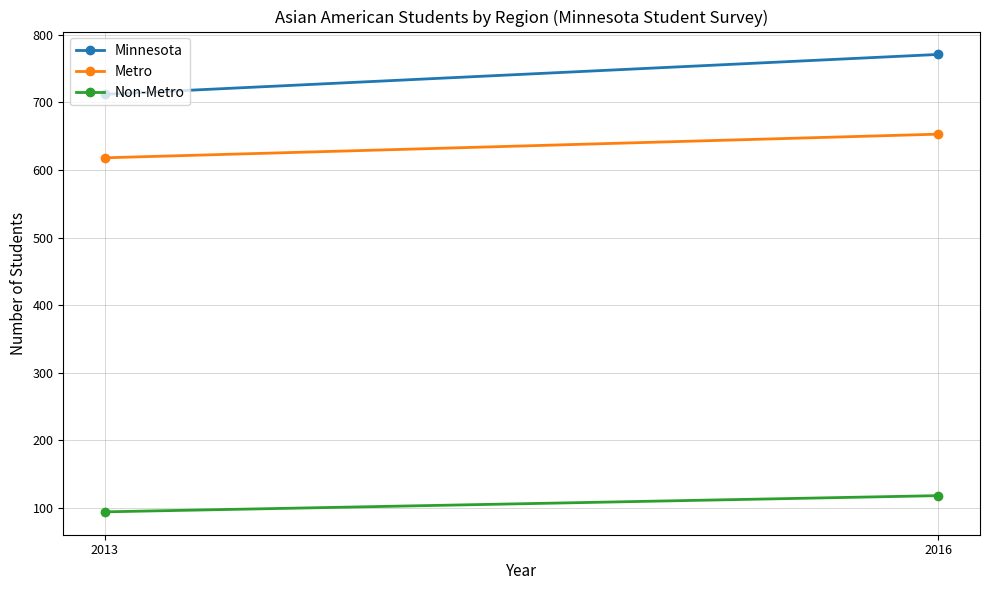

How many values in the Metro series are below 653?

1